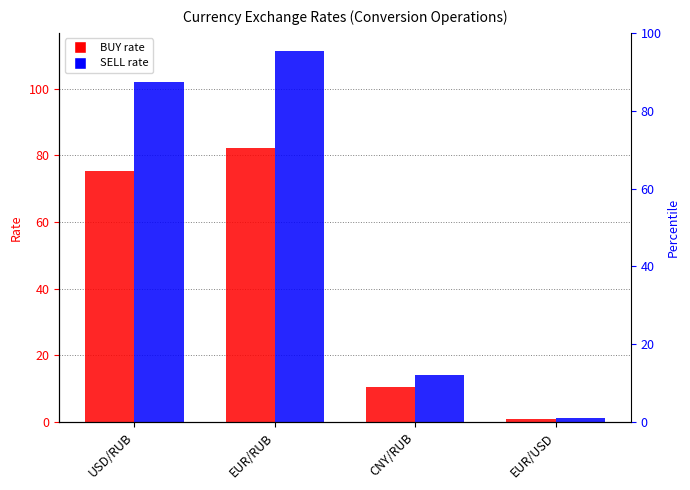

Which label corresponds to the largest value in the chart?

EUR/RUB